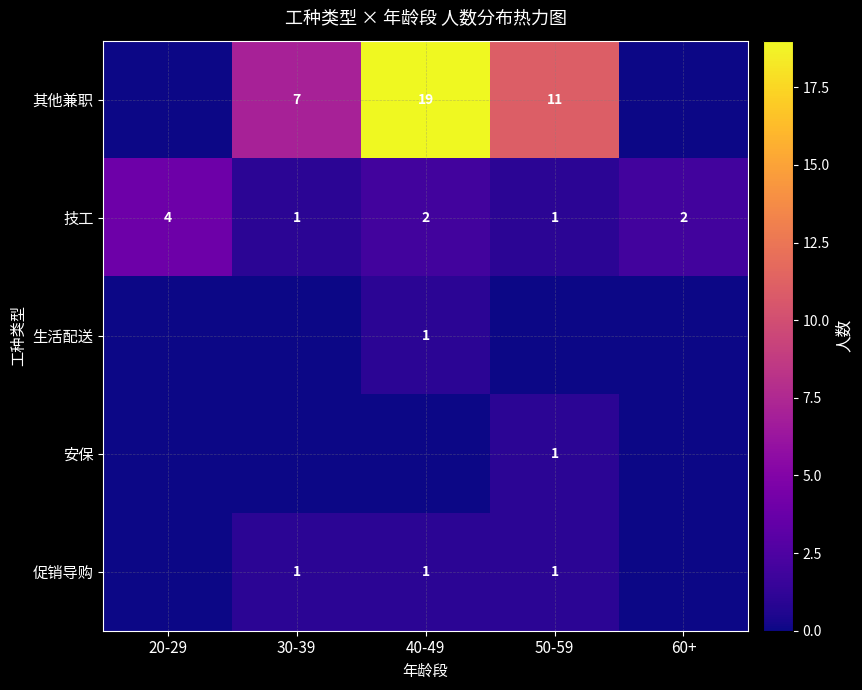

How many 技工 values are between 1 and 2?

4